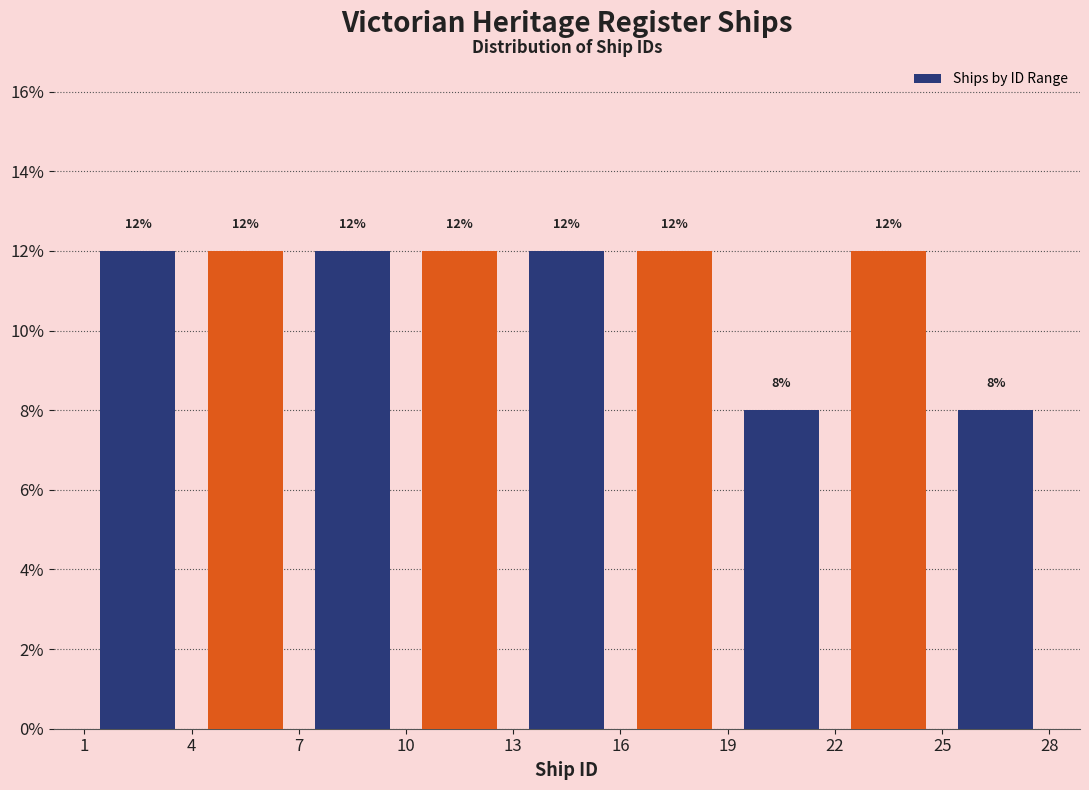

Reading left to right, list every bar in this chart as the range it spans on the x-axis followed by its height.

1 to 4: 12
4 to 7: 12
7 to 10: 12
10 to 13: 12
13 to 16: 12
16 to 19: 12
19 to 22: 8
22 to 25: 12
25 to 28: 8